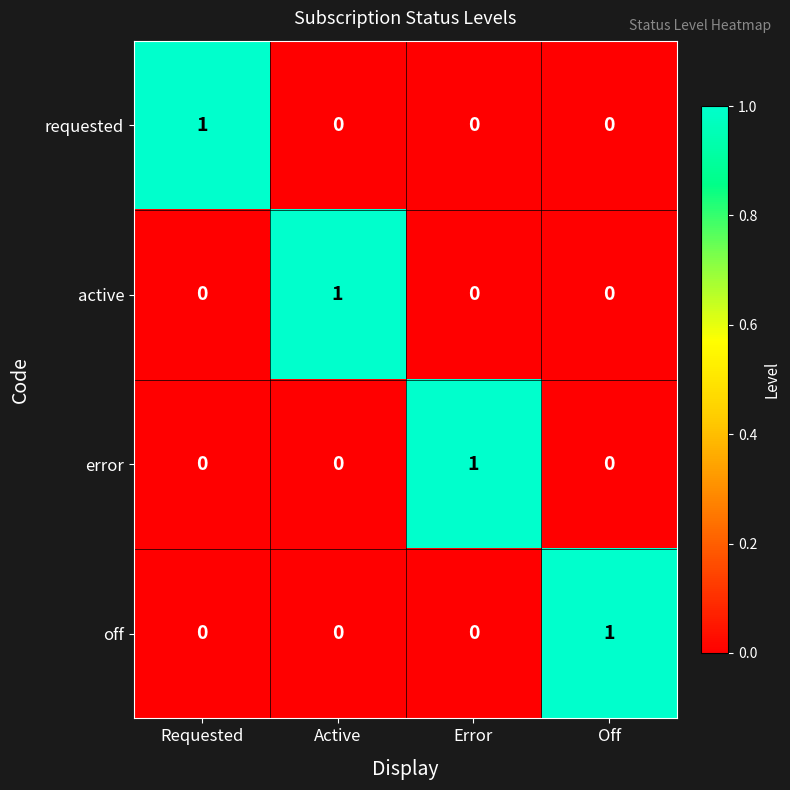

How many series are shown in this chart?

4